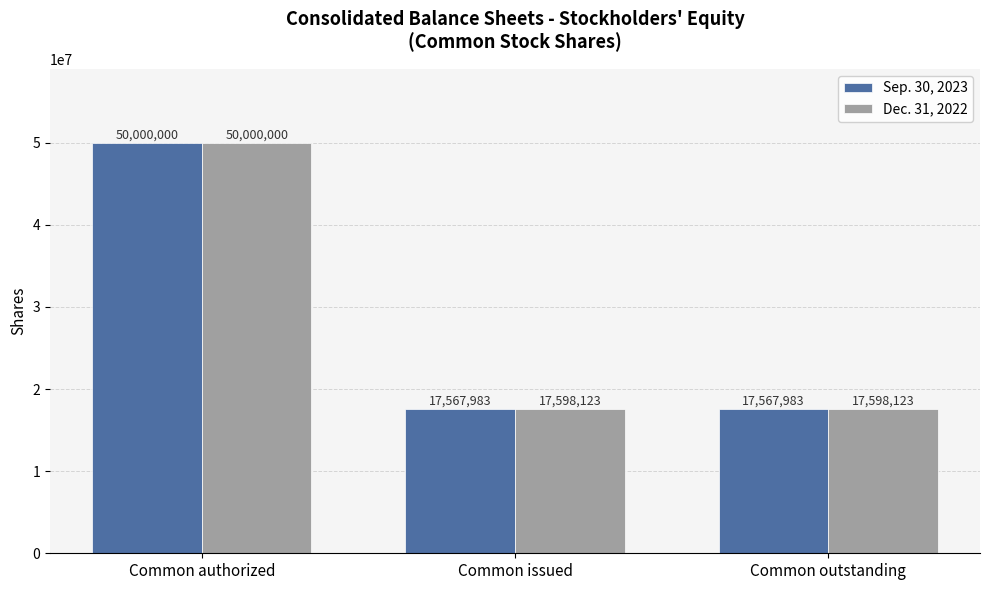

Rank the series at Common issued from highest to lowest value.

Dec. 31, 2022, Sep. 30, 2023